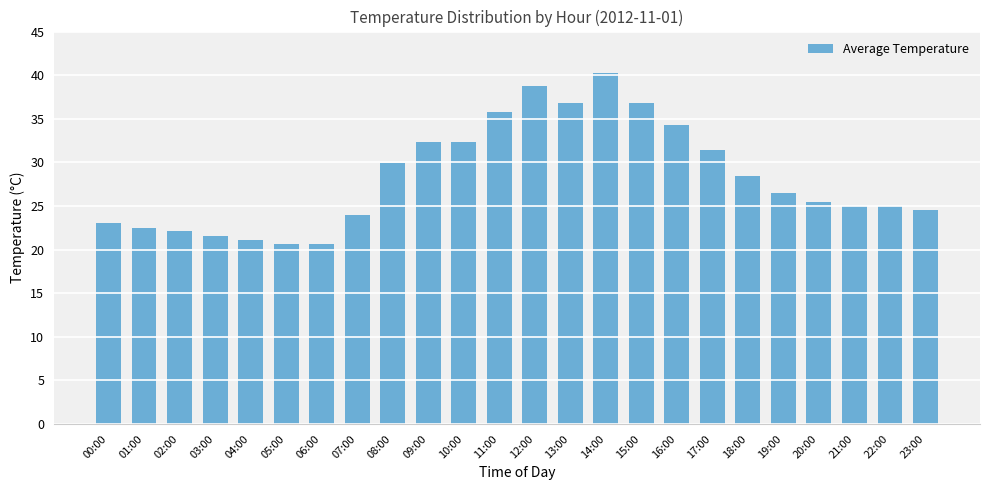

The value at 06:00 is 20.6. True or false?

True